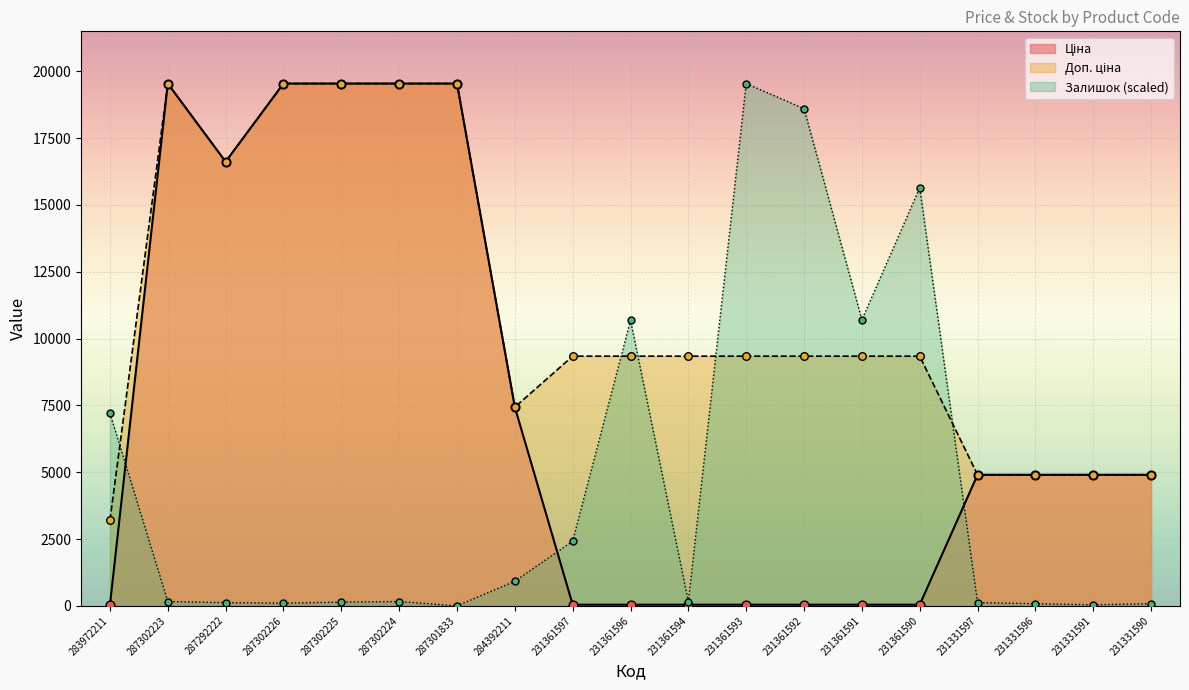

Is the value of Ціна at 231361596 greater than the value of Залишок at 231361594?

No